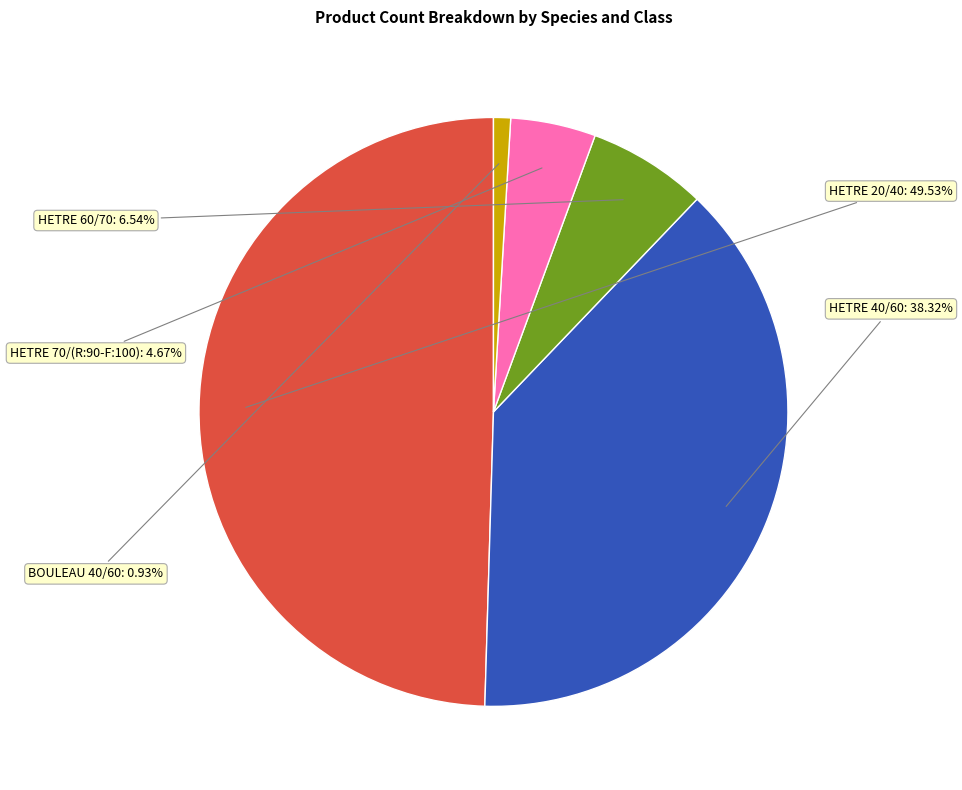

Is there any slice that represents more than half of the pie?

No